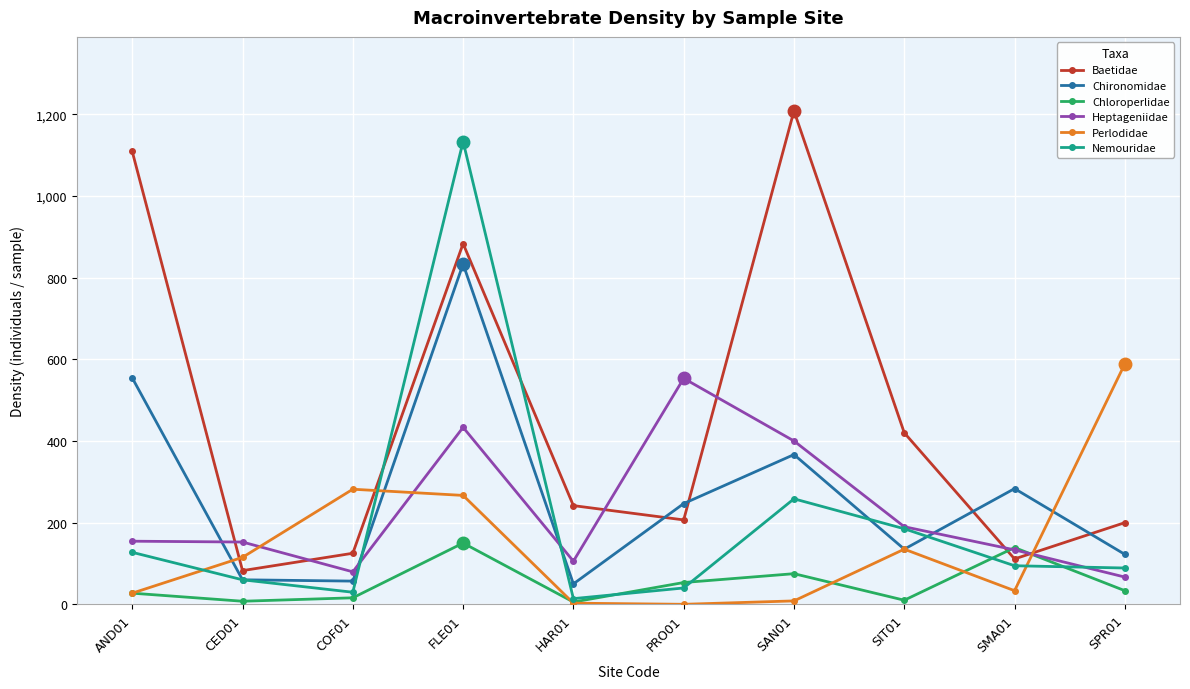

What is the highest value of the Perlodidae series?

588.9